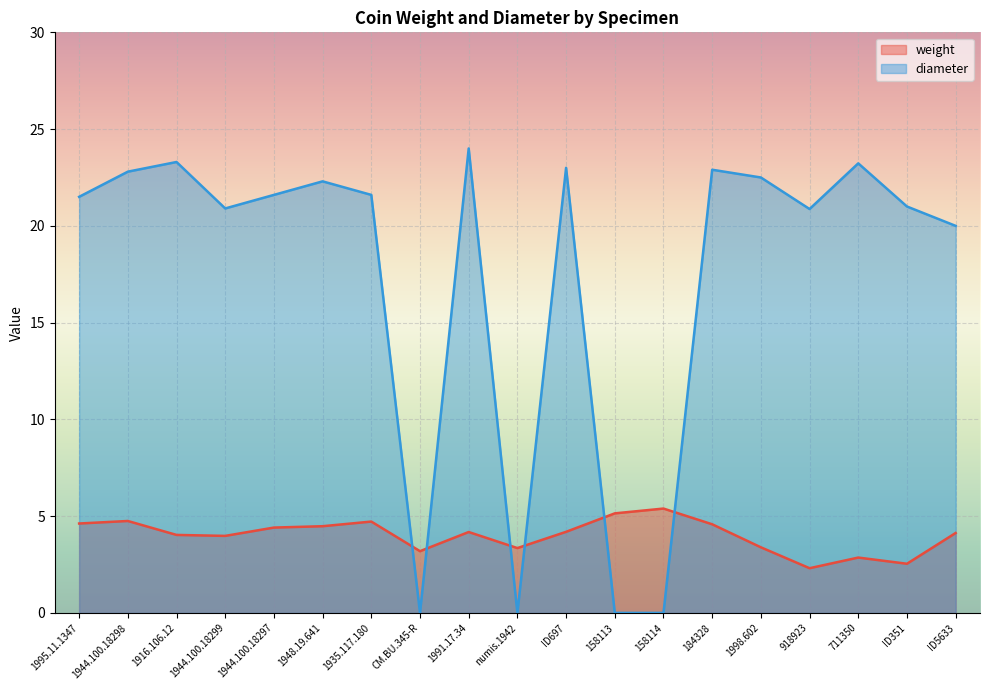

True or false: diameter has a value of -8.4 at 158113.

False